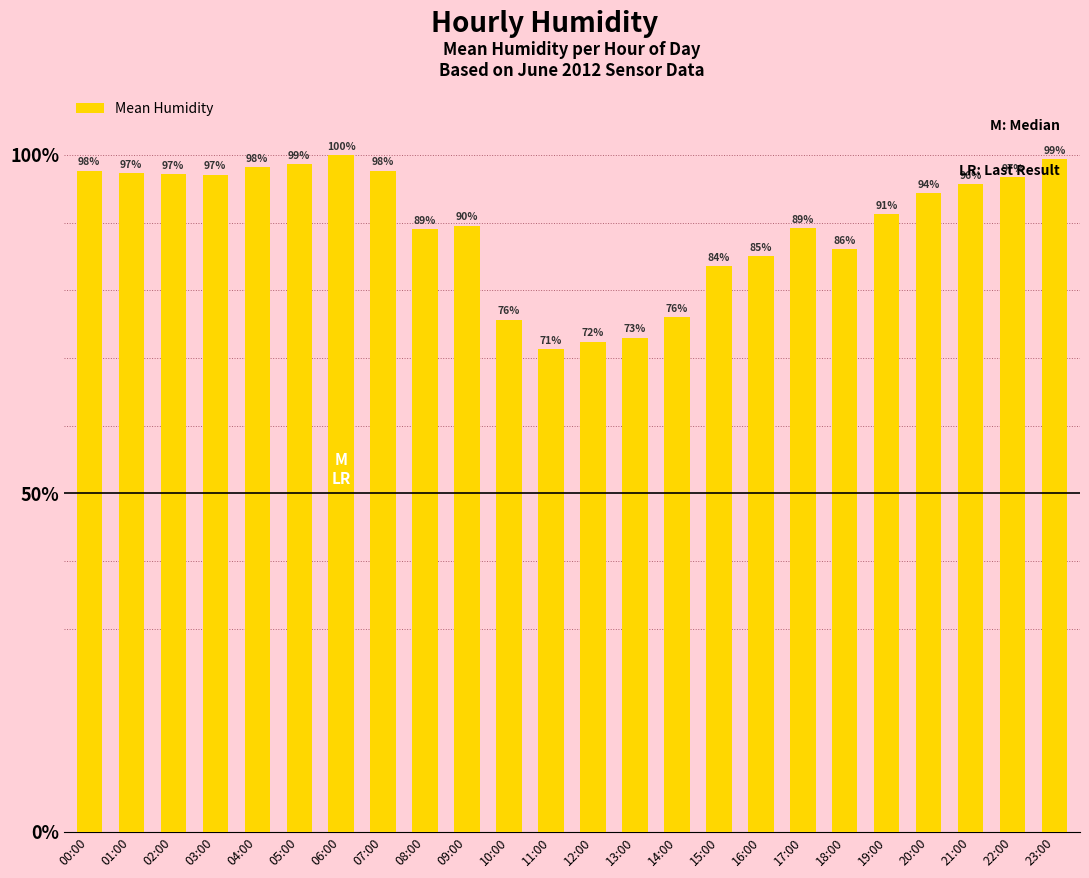

The value at 19:00 is 91.5. True or false?

True